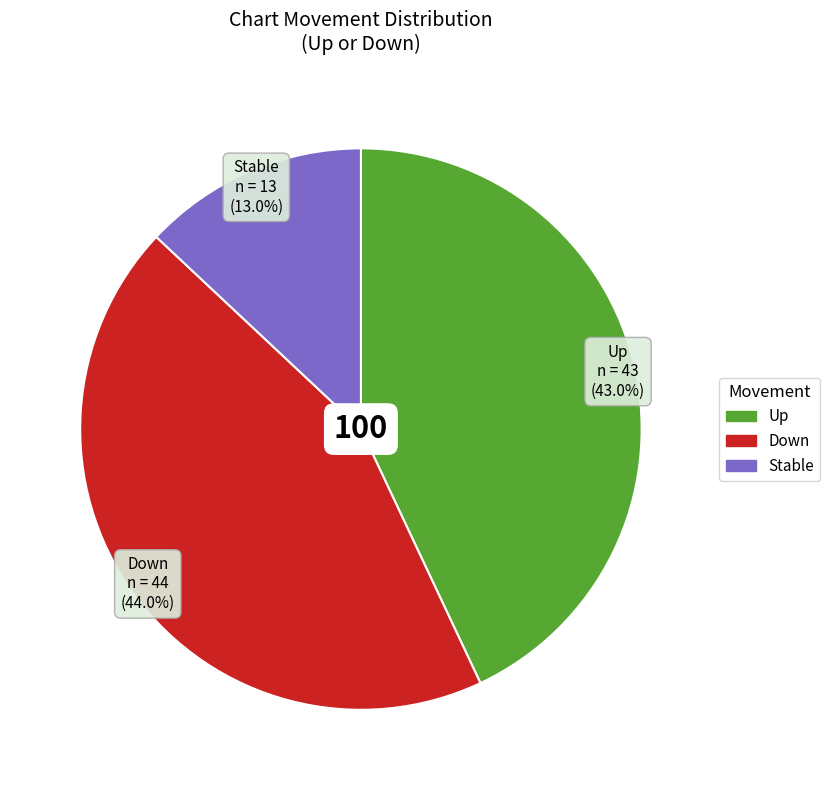

Is there any slice that represents more than half of the pie?

No